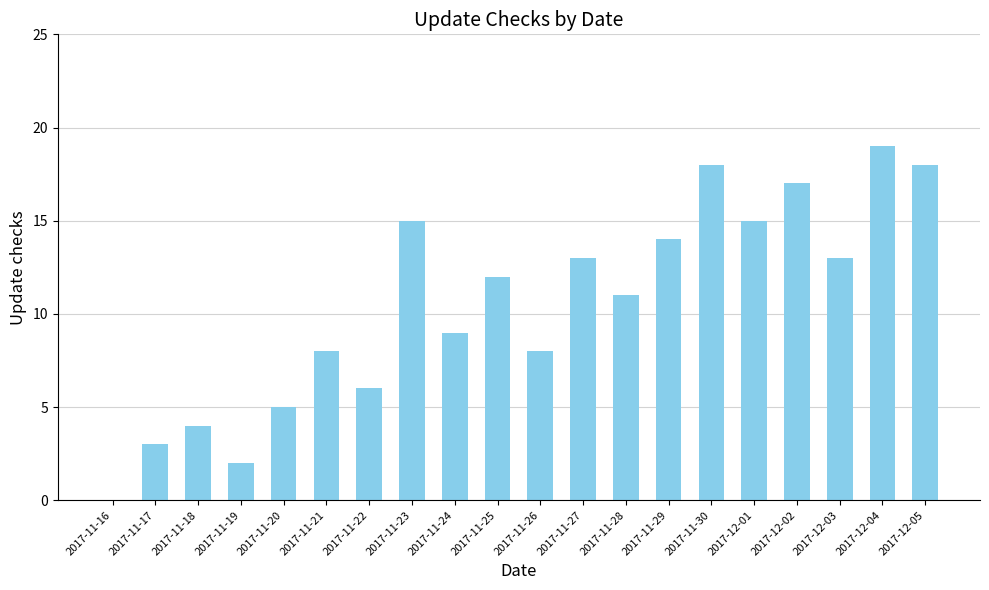

What is the sum of the values at 2017-11-19 and 2017-12-04?

21